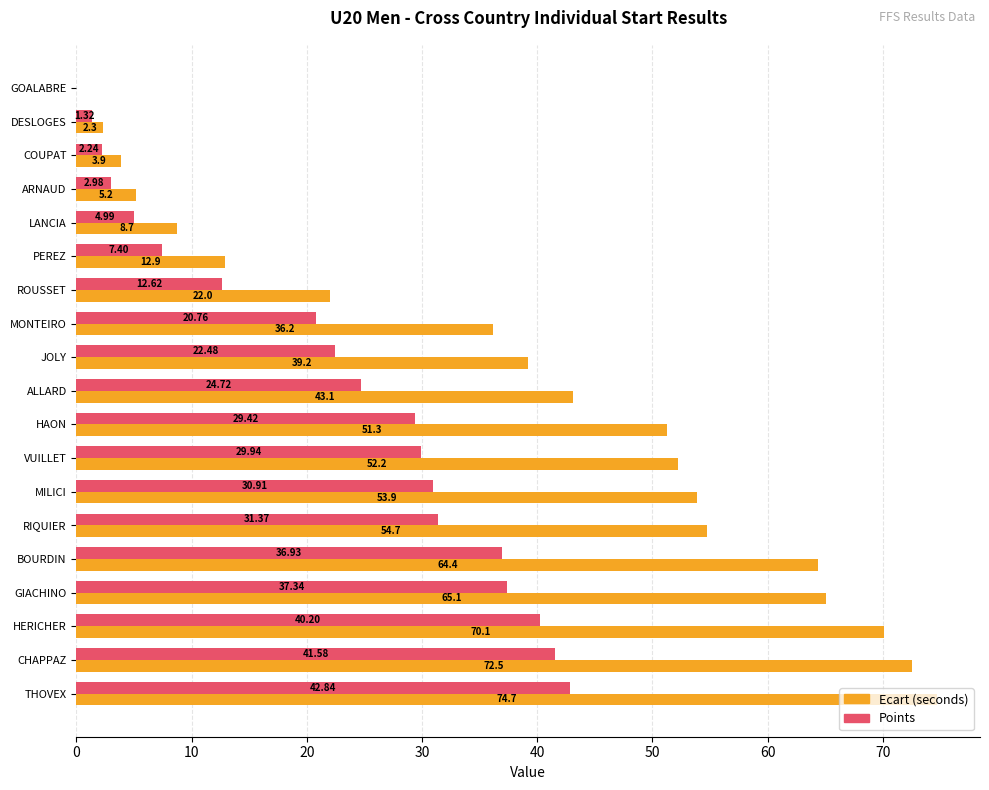

Which series has the largest total across all categories?

Ecart (seconds)